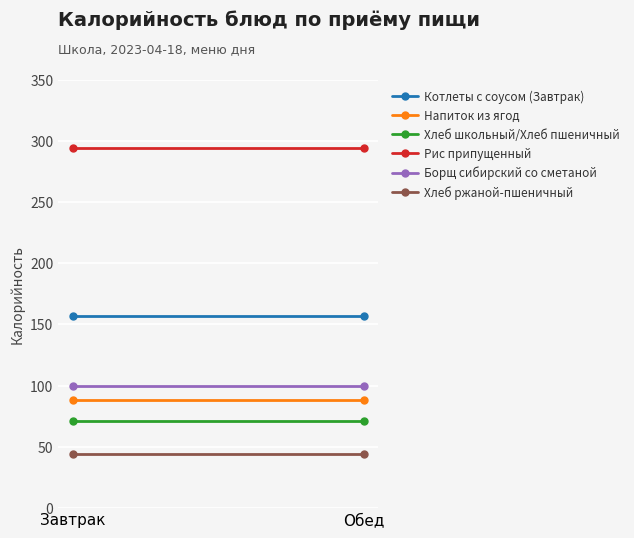

What is the difference between the highest and lowest values at Обед?

250